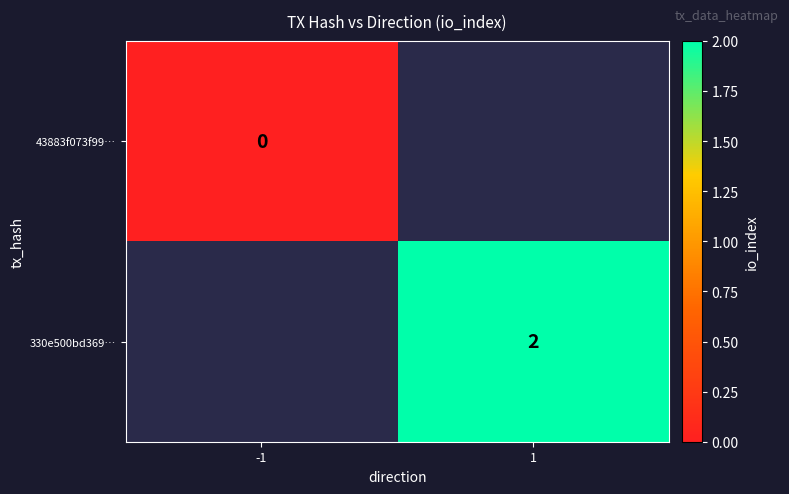

The 330e500bd369… series shows 3 at 1. True or false?

False